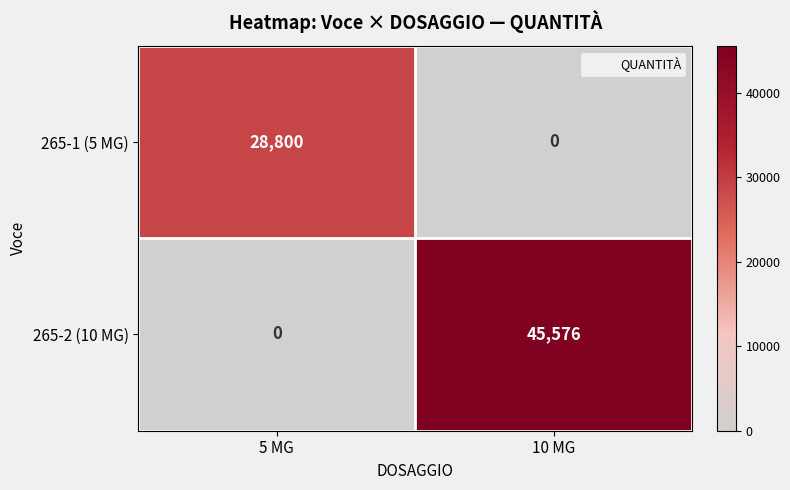

Rank the series at 10 MG from highest to lowest value.

265-2 (10 MG), 265-1 (5 MG)